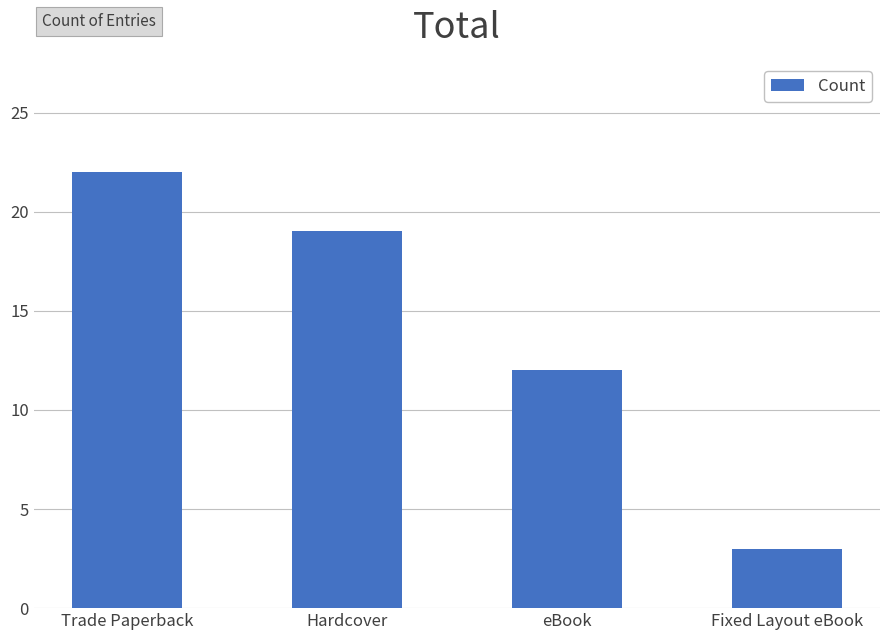

List the labels in order of value, largest first.

Trade Paperback, Hardcover, eBook, Fixed Layout eBook